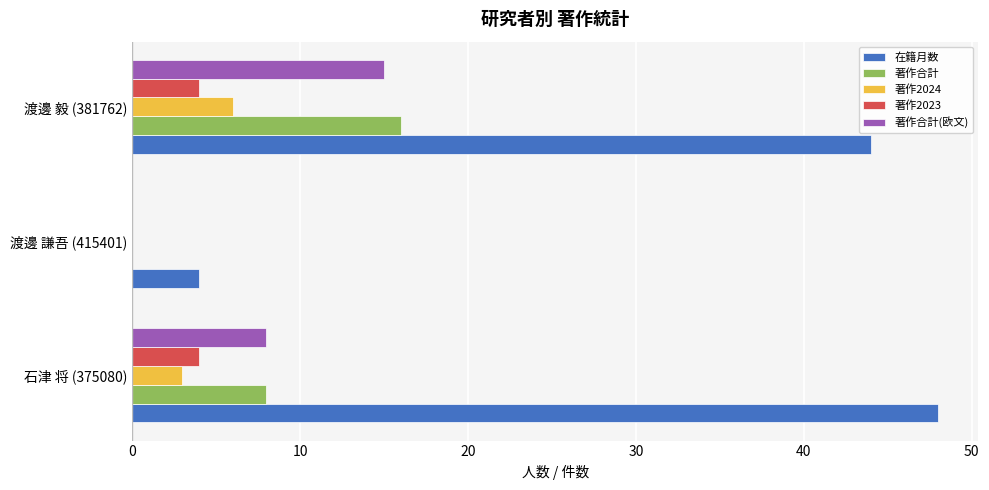

Count the 著作合計(欧文) values in the range 0 to 15.

3